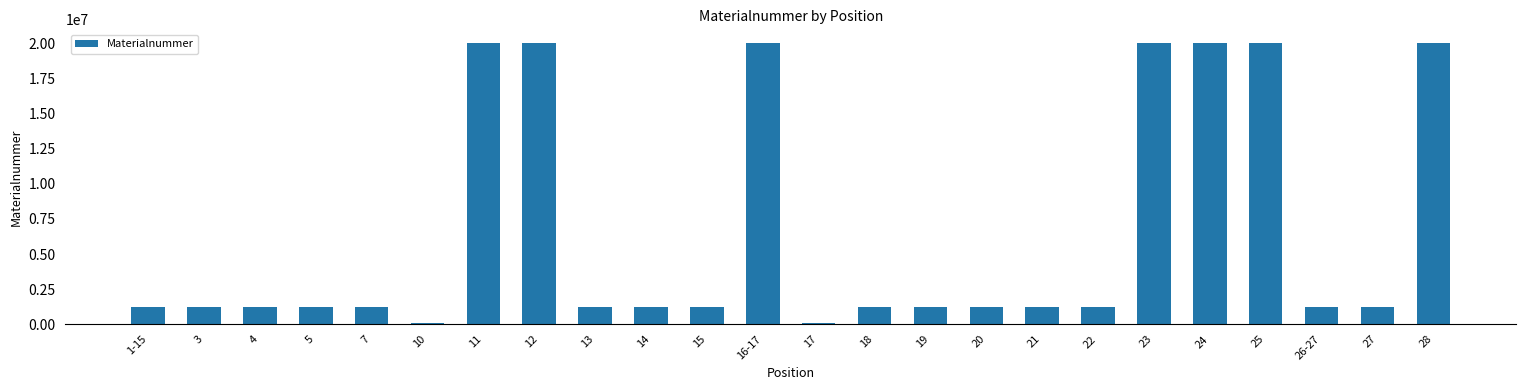

What position from the right is 7?

20